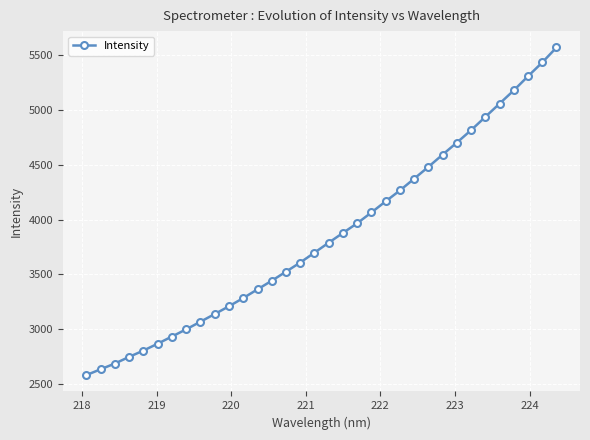

How many lines are shown in the chart?

1